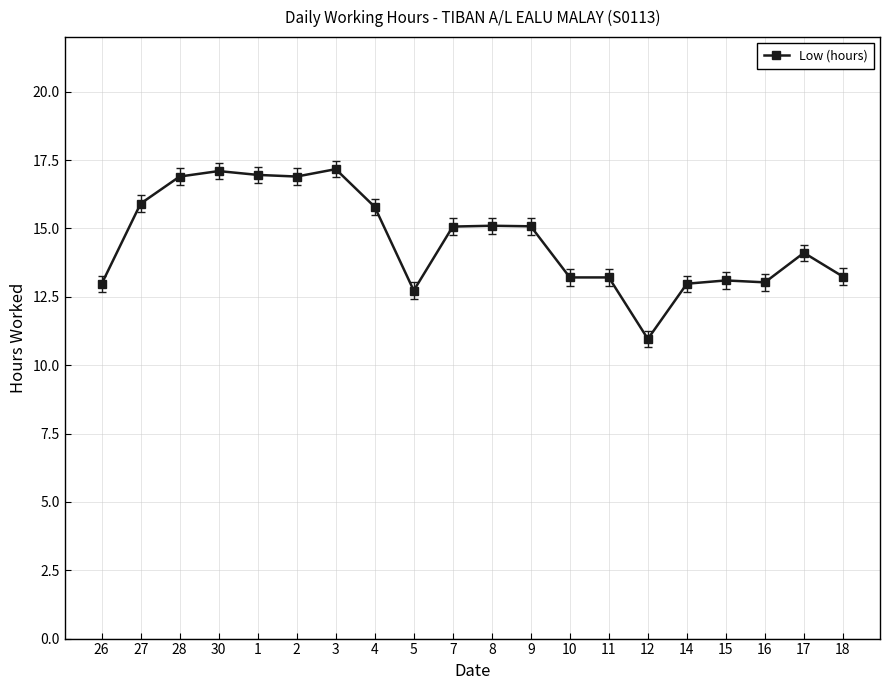

The value at 15 is 13.1. True or false?

True